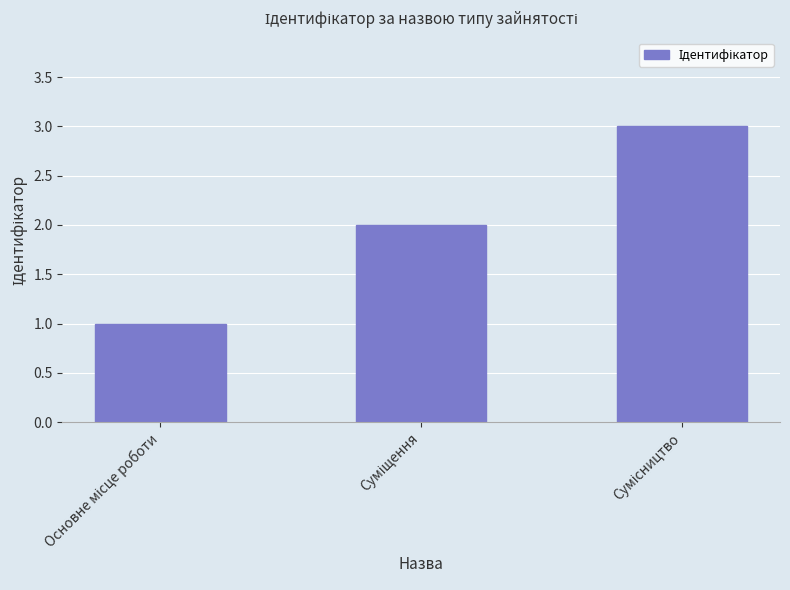

What is the sum of all values?

6